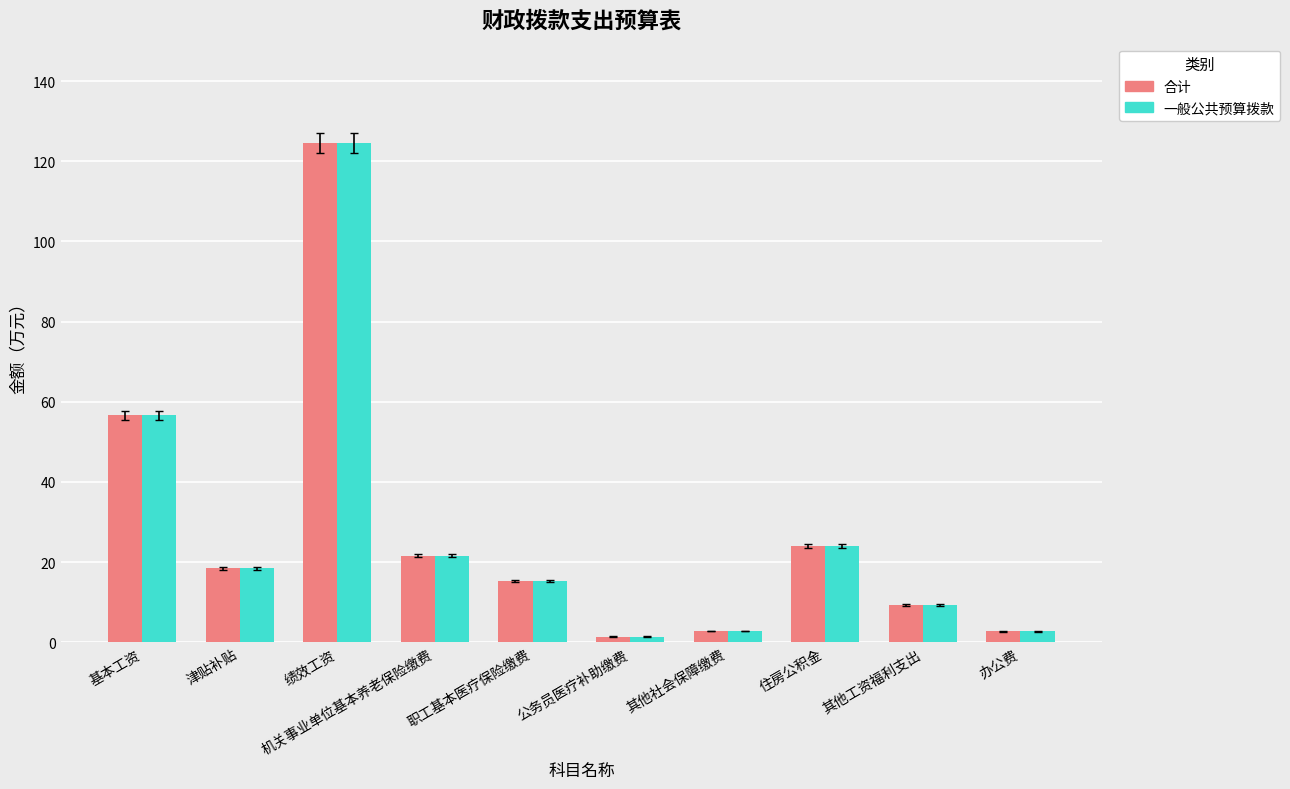

What is the approximate value of 合计 at 绩效工资?

124.5